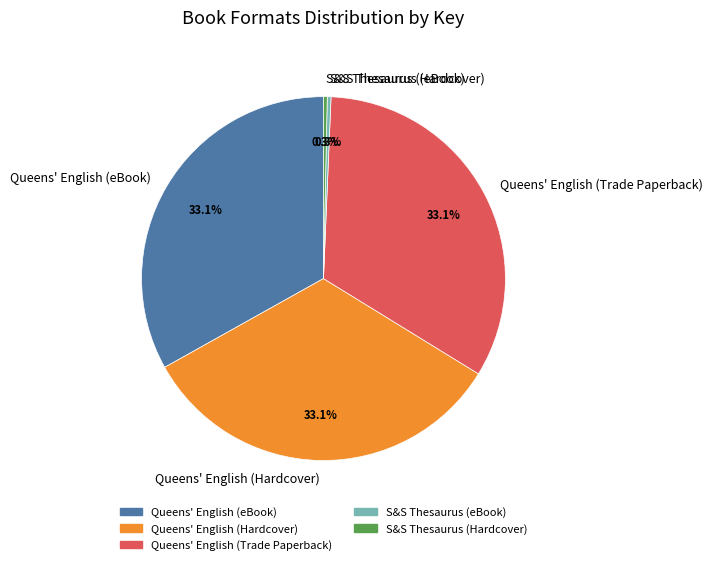

To the nearest percent, what is the difference between the largest and smallest slice percentages?

33%